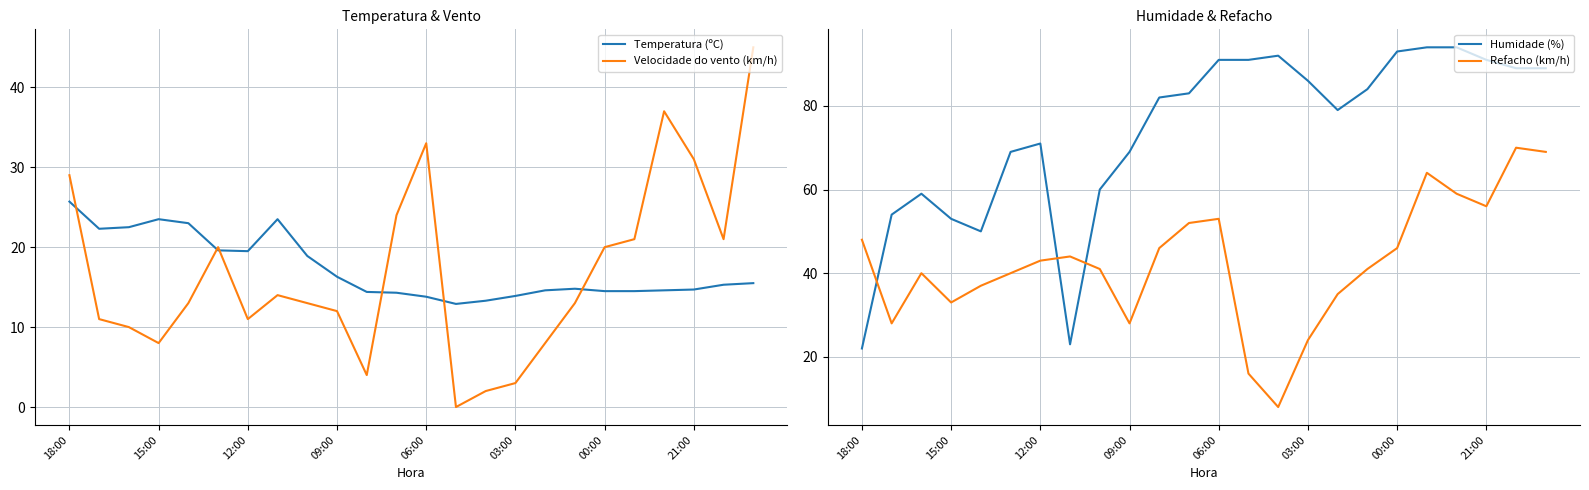

What is the sum of all Temperatura (ºC) values?

415.9